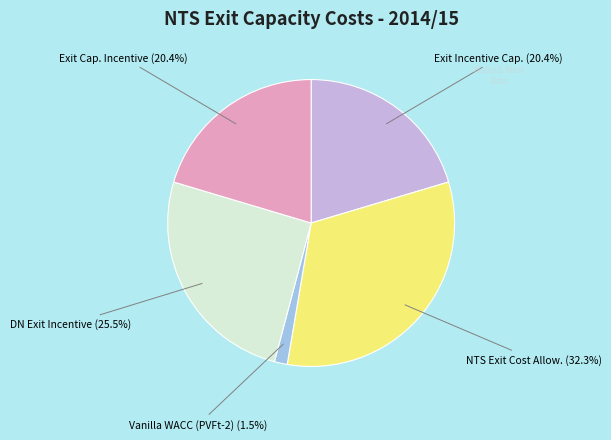

How much of the chart is everything except Exit Incentive Cap.?

79.6%